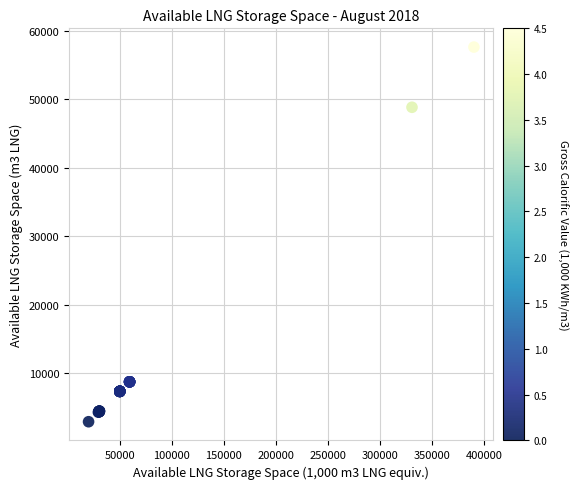

What Y value in the scatter plot is closest to 30286?

48835